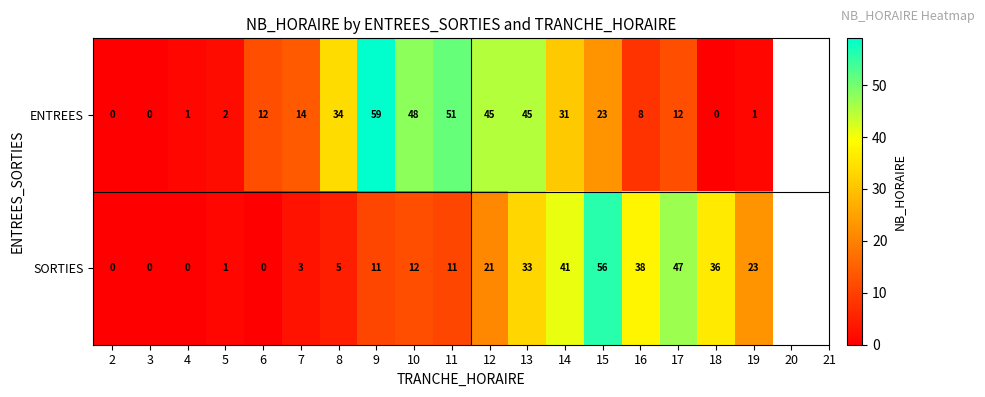

List the series in order of their overall mean, lowest first.

SORTIES, ENTREES